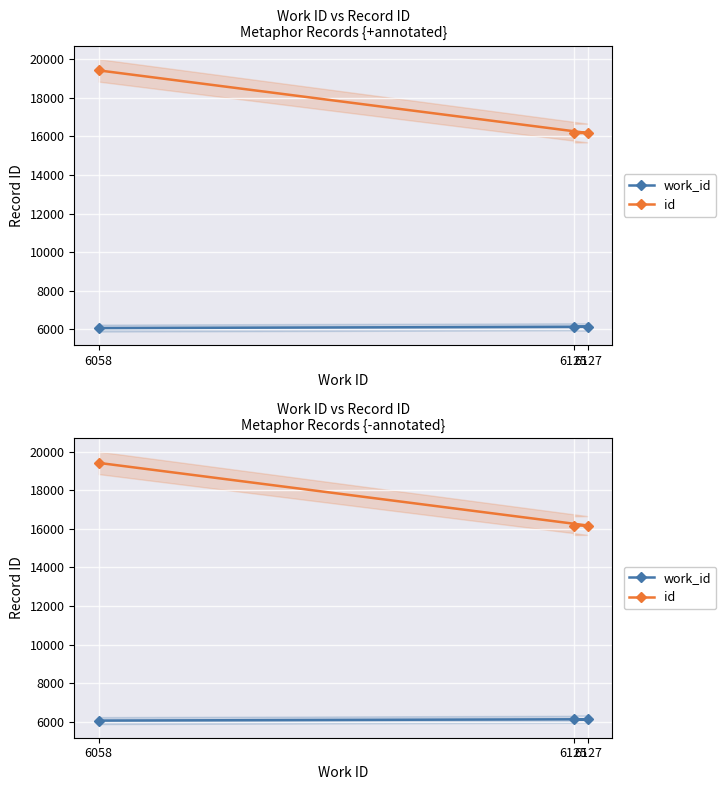

Which category has the lowest value across all series?

6058